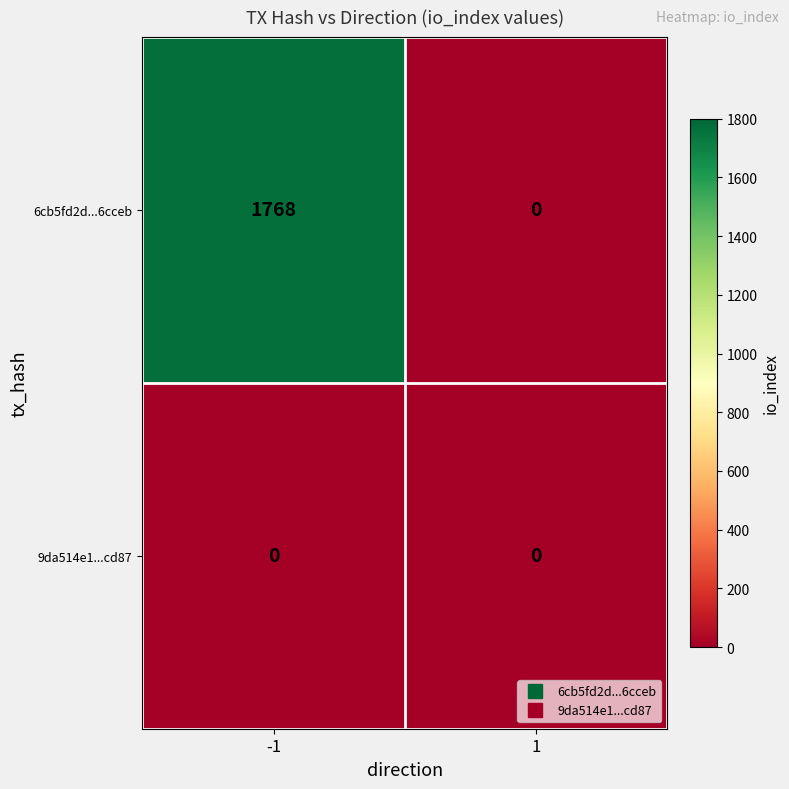

List the series in order of their peak value, highest first.

6cb5fd2d...6cceb, 9da514e1...cd87